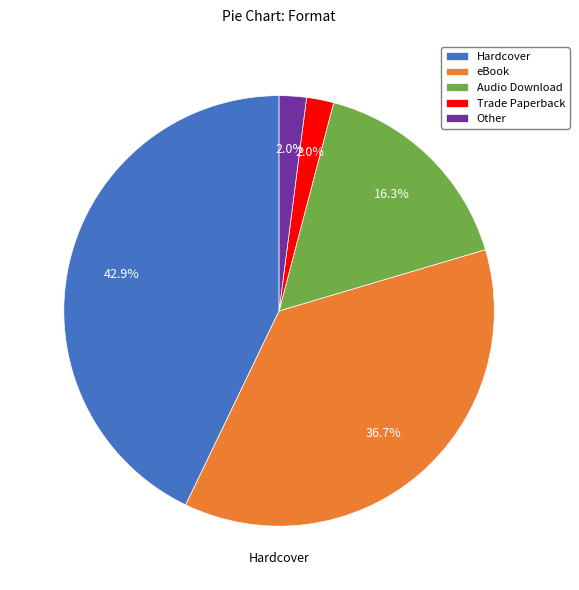

To the nearest percent, what percentage of the pie is Hardcover?

43%